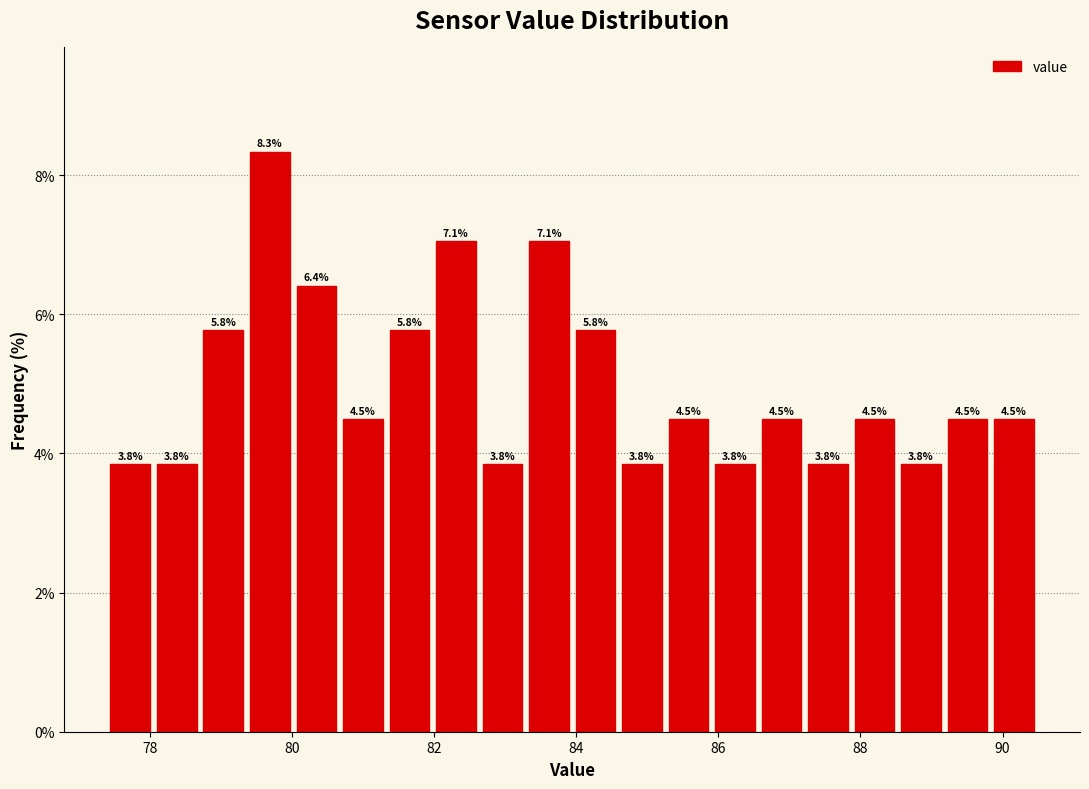

Around what value on the x-axis is the tallest bar? Give the approximate position of its centre, as read against the axis.

79.6